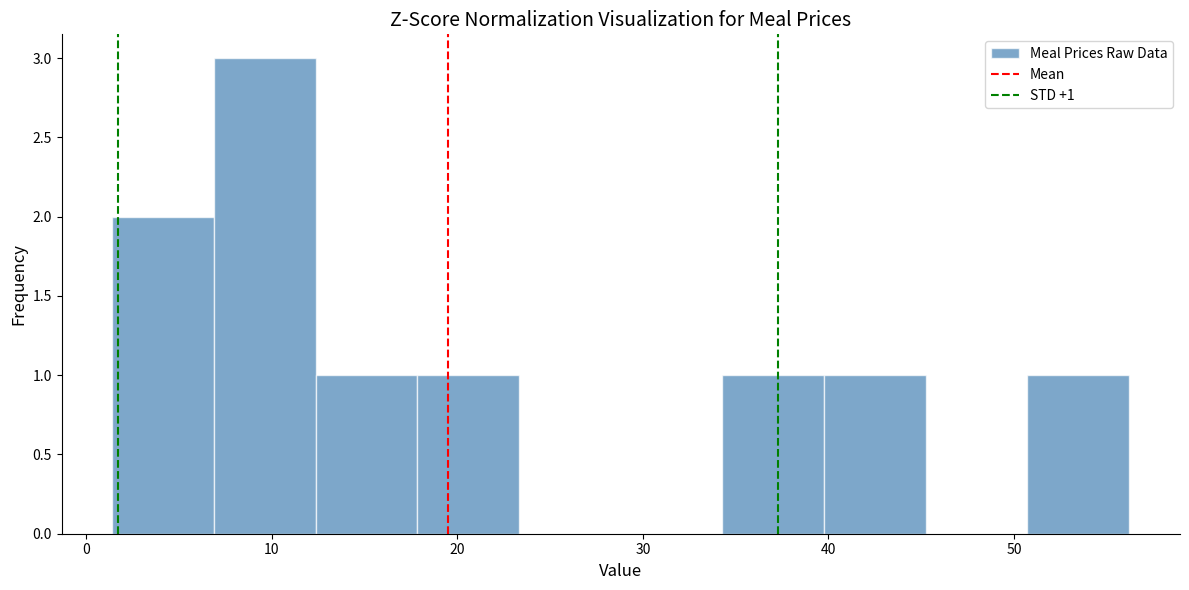

Which range on the x-axis has the tallest bar?

7 to 12